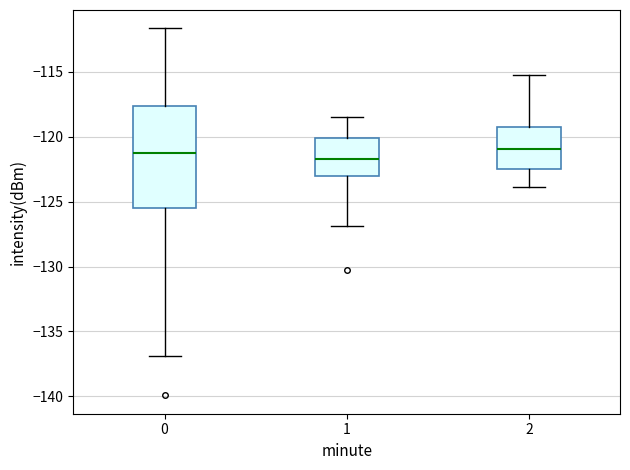

Reading left to right, transcribe this box plot: for each box, give where its median line is, the range the box spans, and where its two whiskers end, as read against the y-axis. The values are not printed on the chart, so give them approximately, as read against the axis.

0: median -121.5, box -125.5 to -117.5, whiskers -137.0 to -111.5
1: median -121.5, box -123.0 to -120.0, whiskers -127.0 to -118.5
2: median -121.0, box -122.5 to -119.0, whiskers -124.0 to -115.0